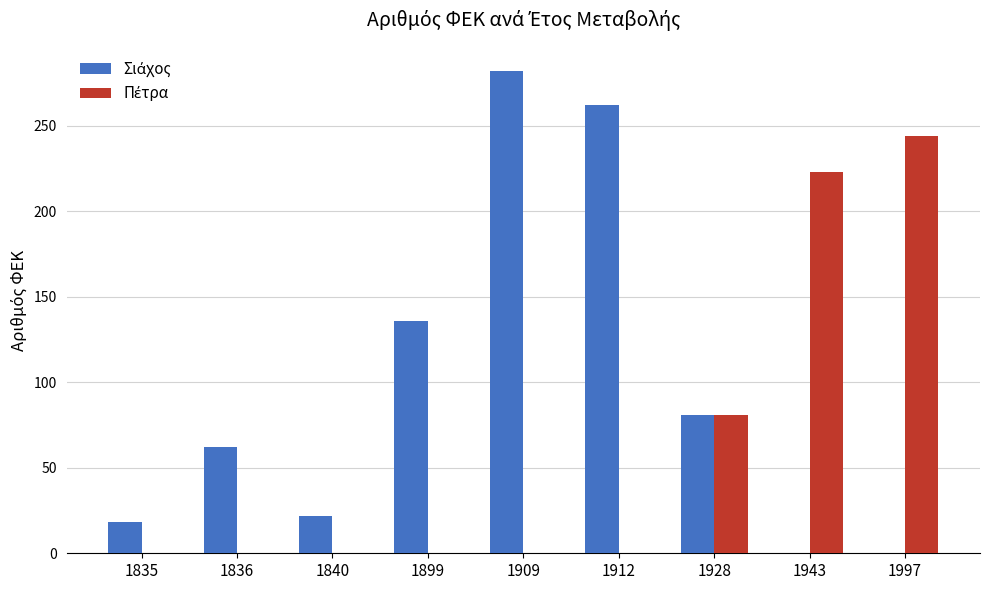

Which category has the highest value across all series?

1909